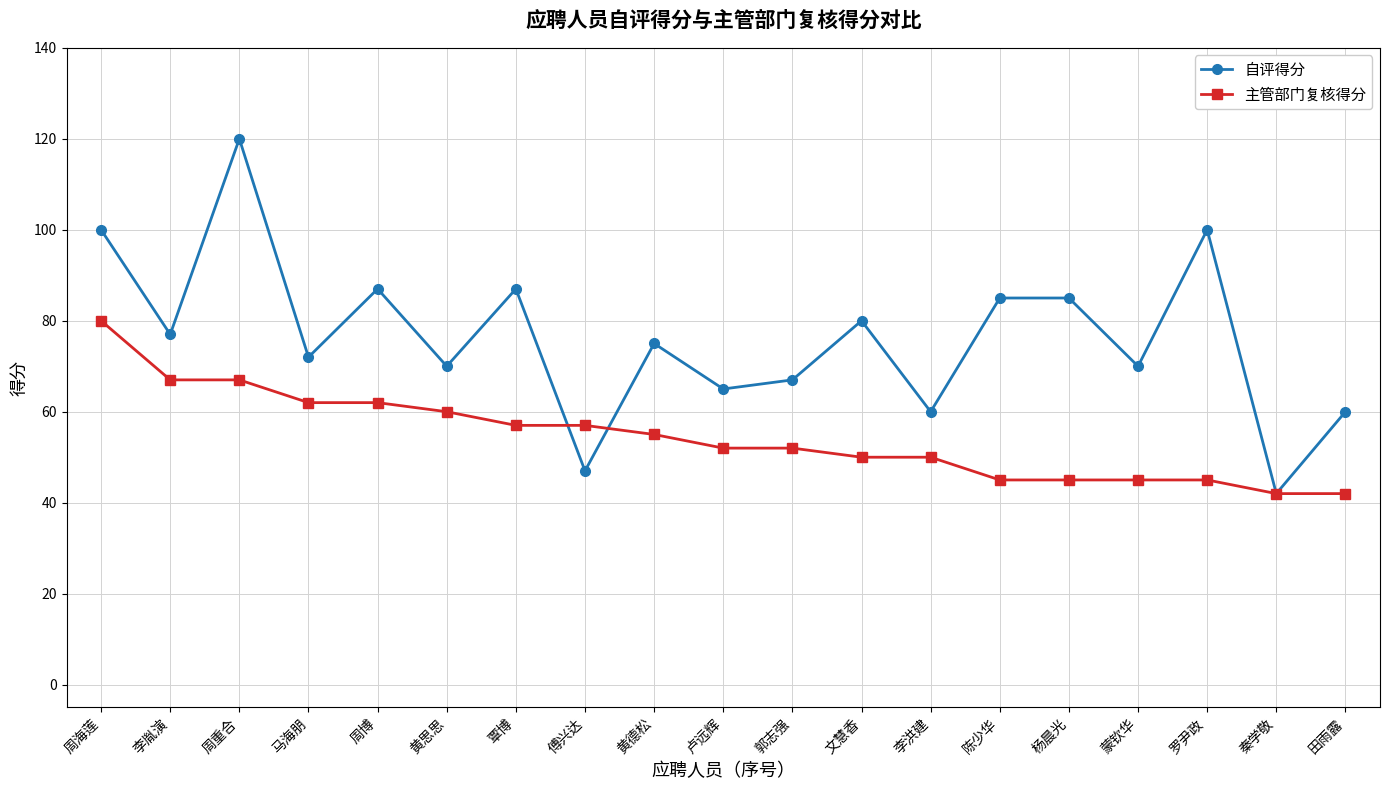

At how many categories does at least one series exceed 103?

1